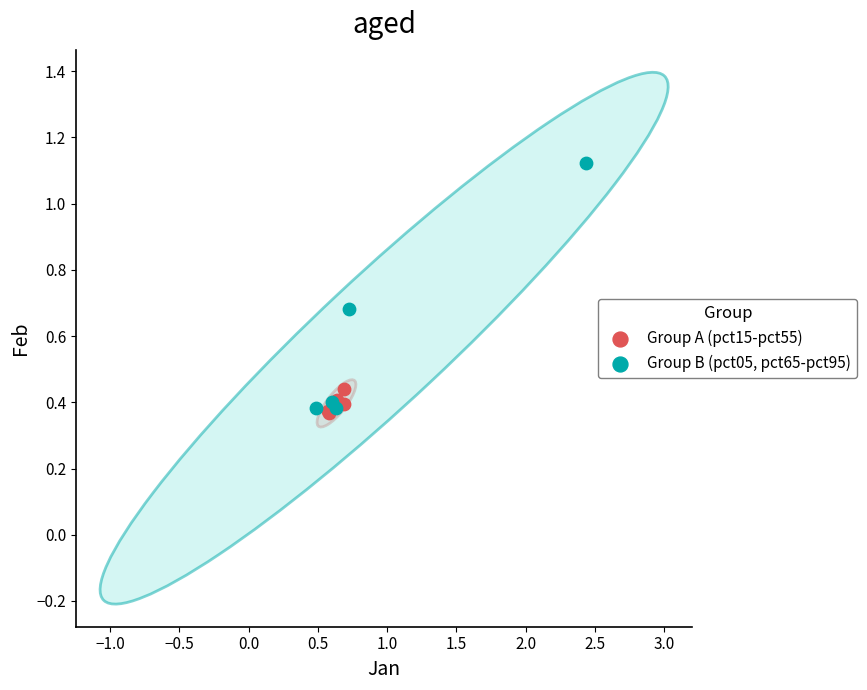

Which series has the widest spread of Y values?

Group B (pct05, pct65-pct95)